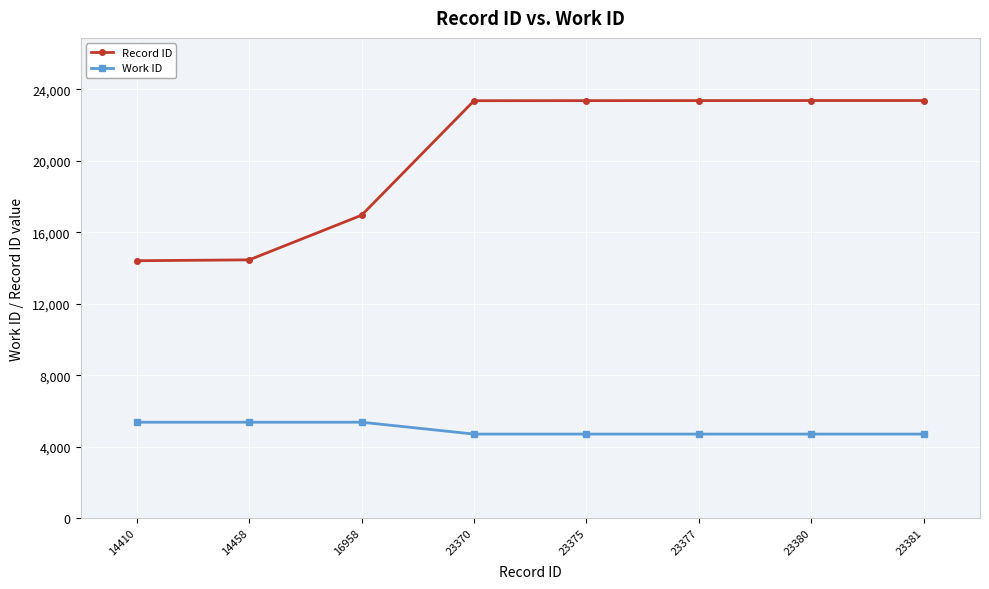

What is the average value of the Record ID series?

20339